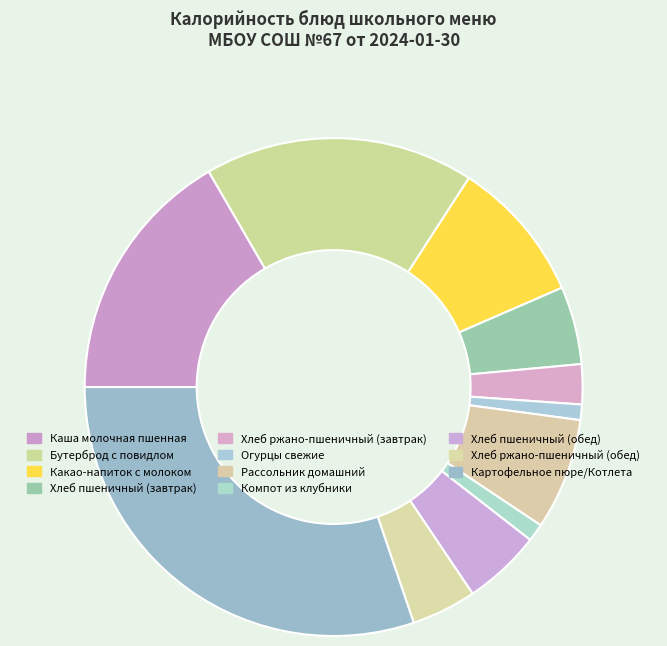

Does any single category account for the majority?

No